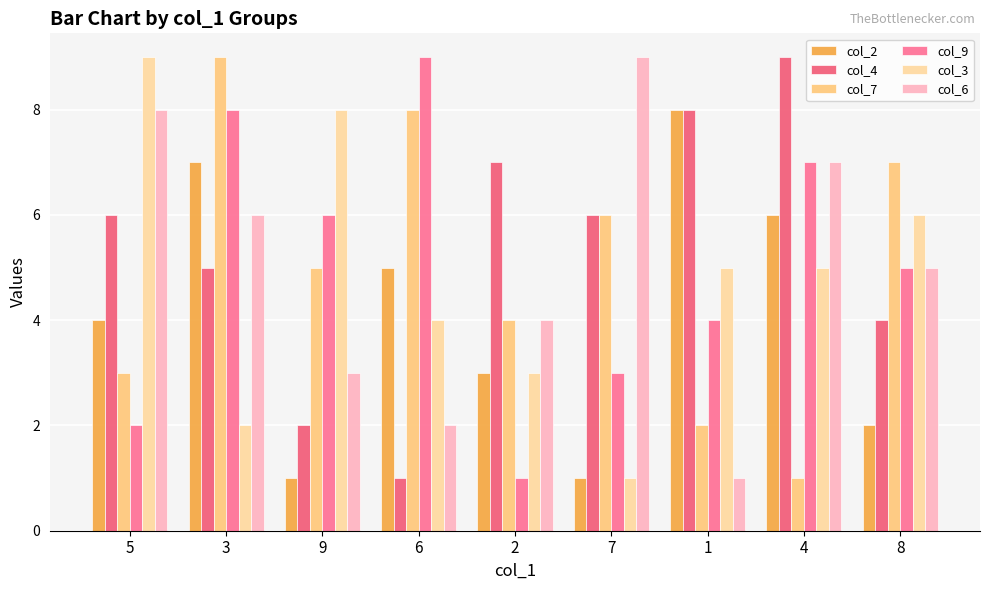

Is it true that col_9 equals 4 at 1?

True